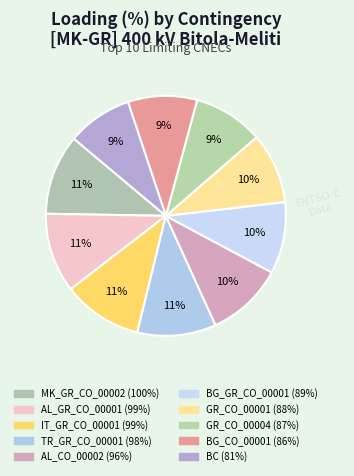

Count the number of slices in the pie.

10